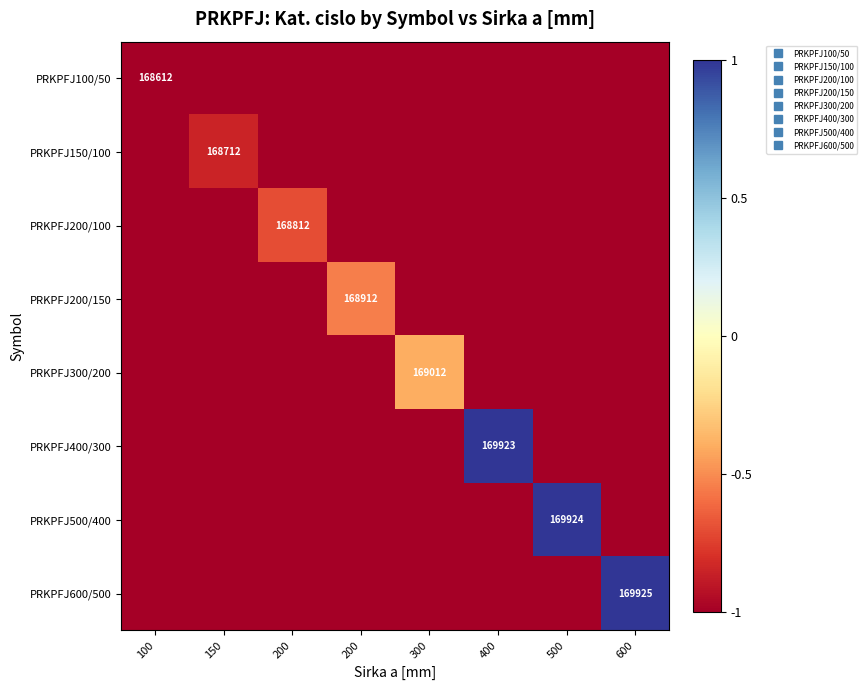

List the labels in order of PRKPFJ100/50 value, smallest first.

100, 150, 200, 200, 300, 400, 500, 600